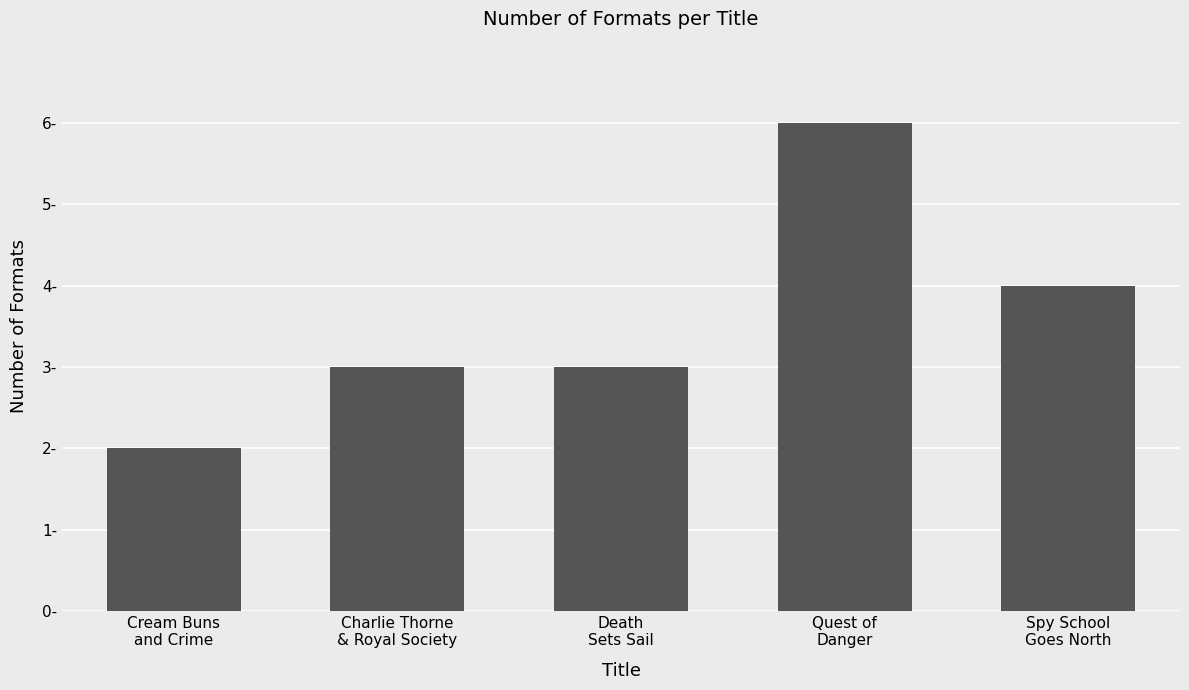

Rank the categories by value from highest to lowest.

Quest of
Danger, Spy School
Goes North, Charlie Thorne
& Royal Society, Death
Sets Sail, Cream Buns
and Crime